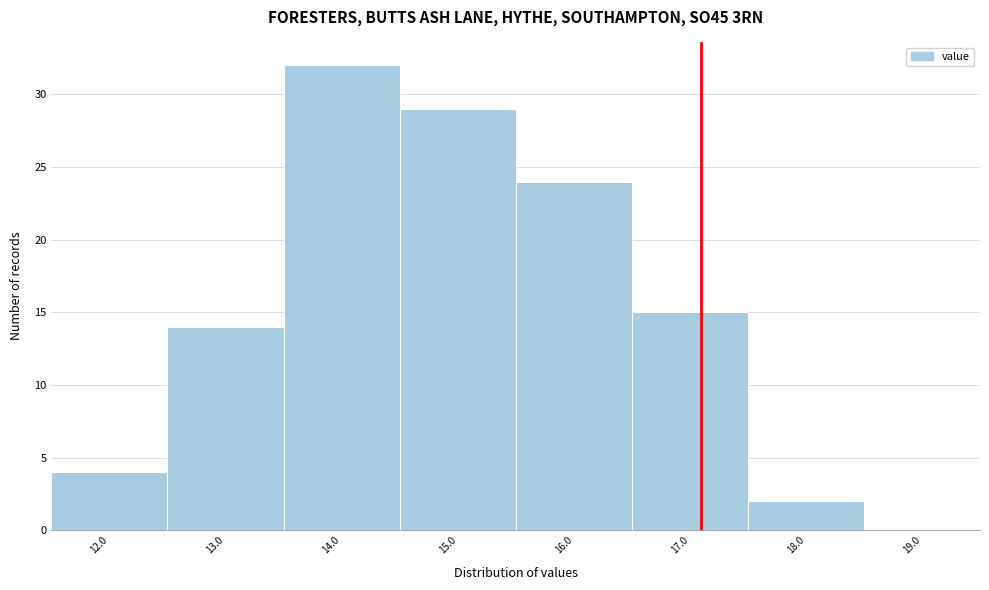

How tall is the bar that spans 13.5 to 14.5 on the x-axis? The values are not printed on the chart, so give them approximately, as read against the axis.

32